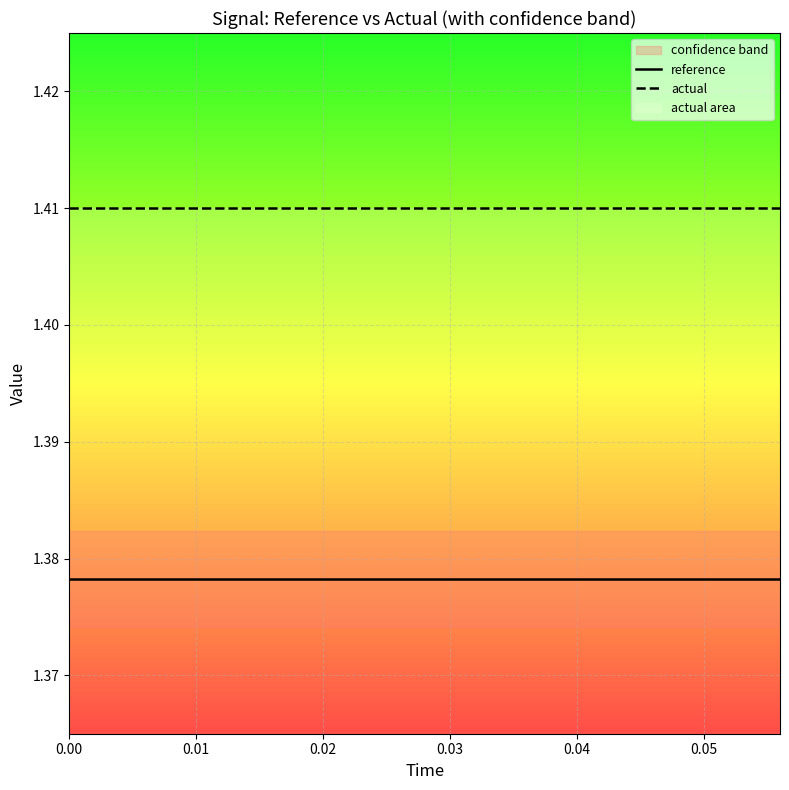

Reading left to right, list all the values displayed in this chart.

reference: 1.4	1.4	1.4	1.4	1.4	1.4	1.4	1.4	1.4	1.4	1.4	1.4	1.4	1.4	1.4
actual: 1.4	1.4	1.4	1.4	1.4	1.4	1.4	1.4	1.4	1.4	1.4	1.4	1.4	1.4	1.4